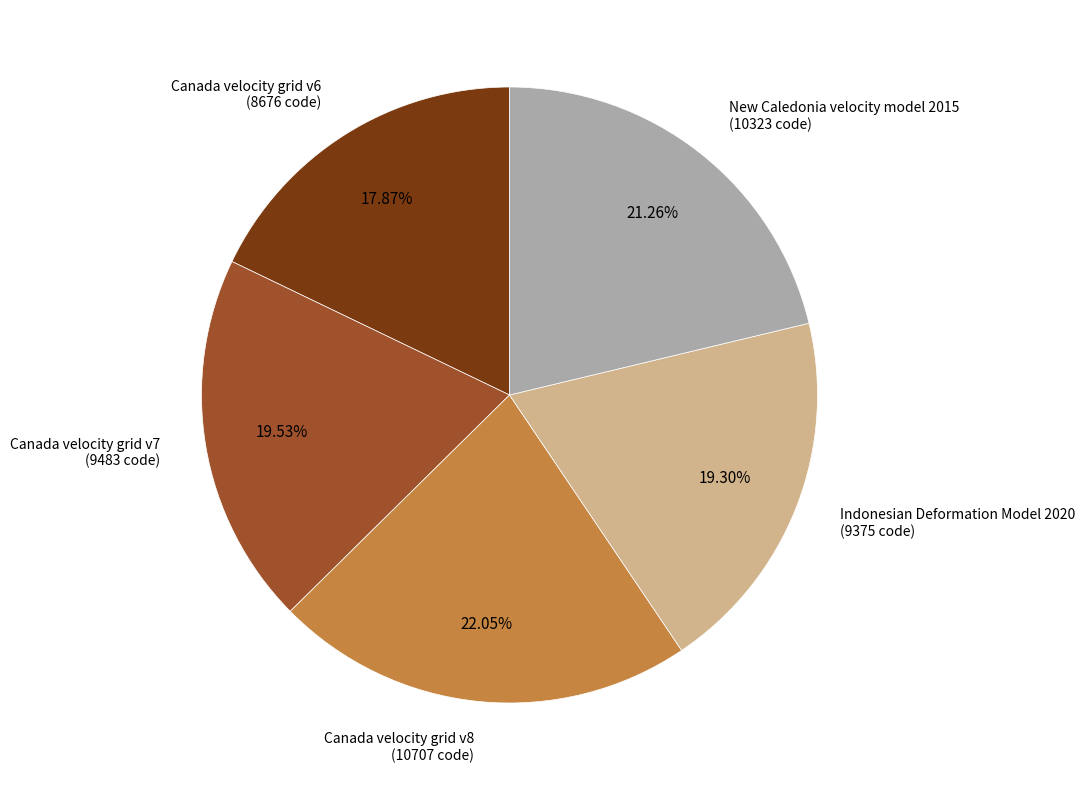

Is there any slice that represents more than half of the pie?

No